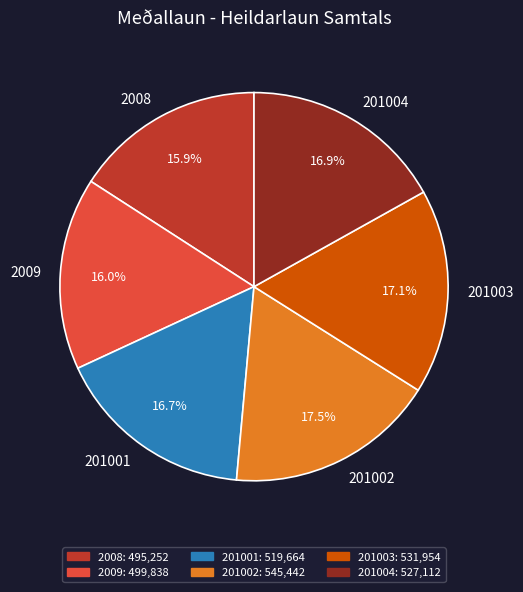

To the nearest percent, what is the combined percentage of 201001 and 201004?

34%